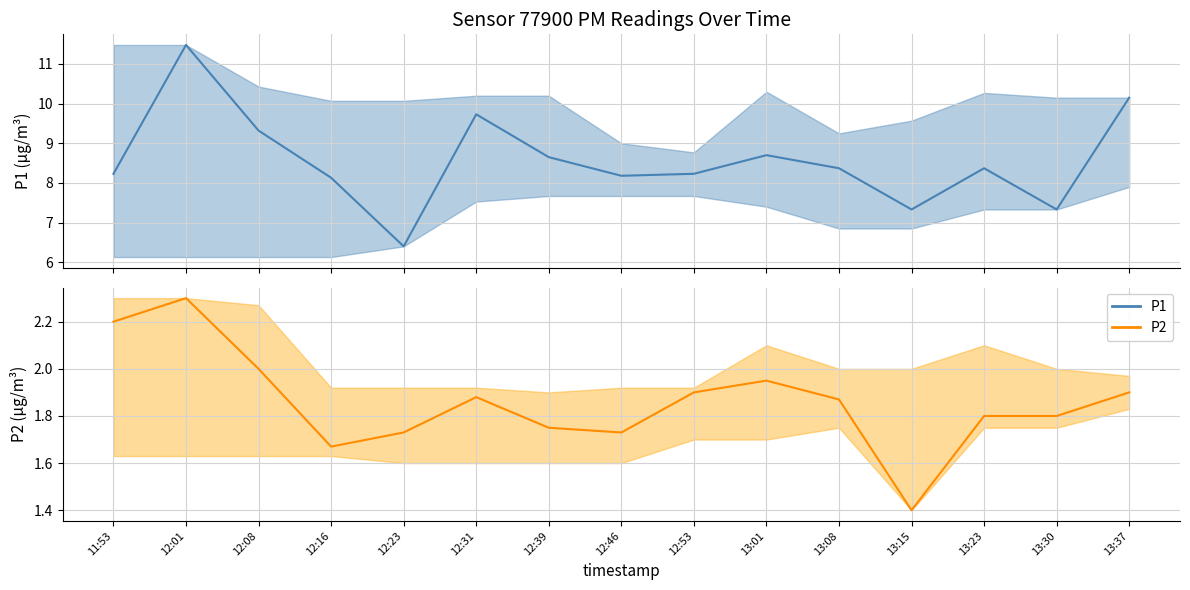

What is the sum of all P2 values?

27.9